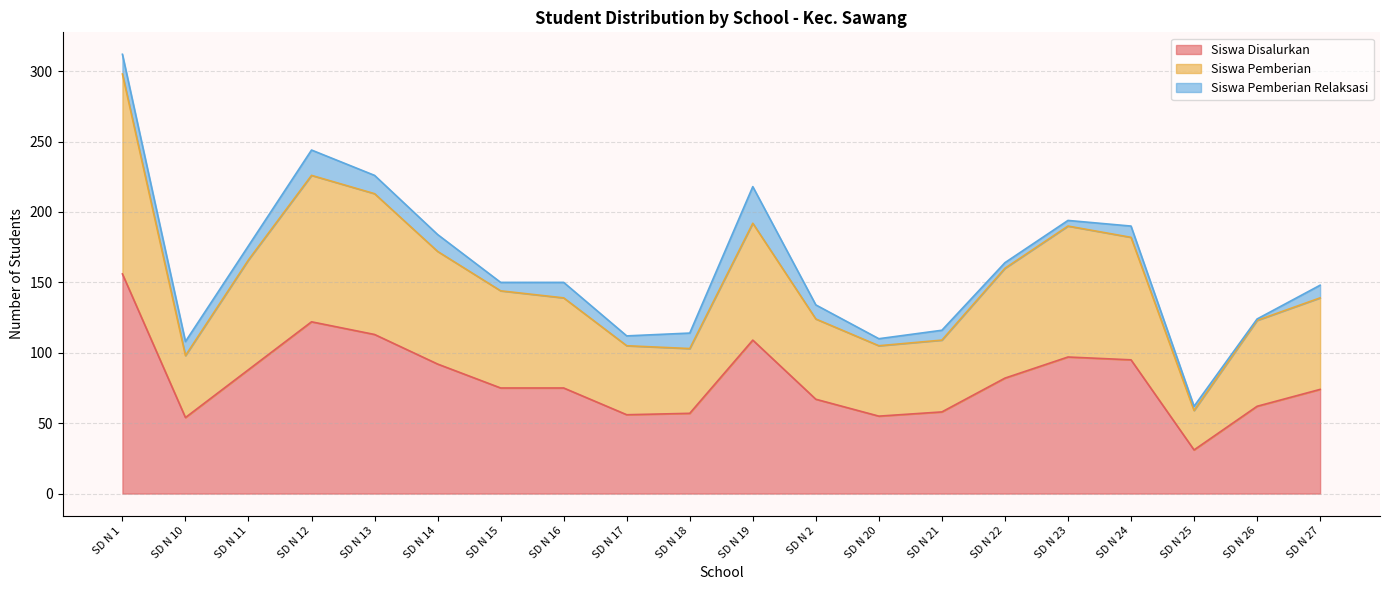

True or false: Siswa Disalurkan has a value of 205 at SD N 12.

False